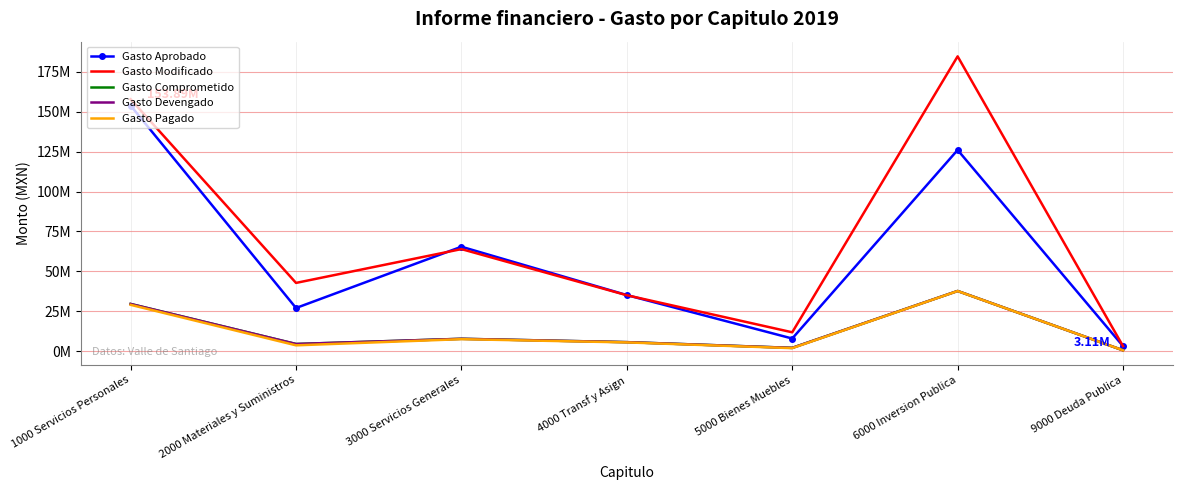

The Gasto Pagado series shows 5454781.9 at 4000 Transf y Asign. True or false?

True